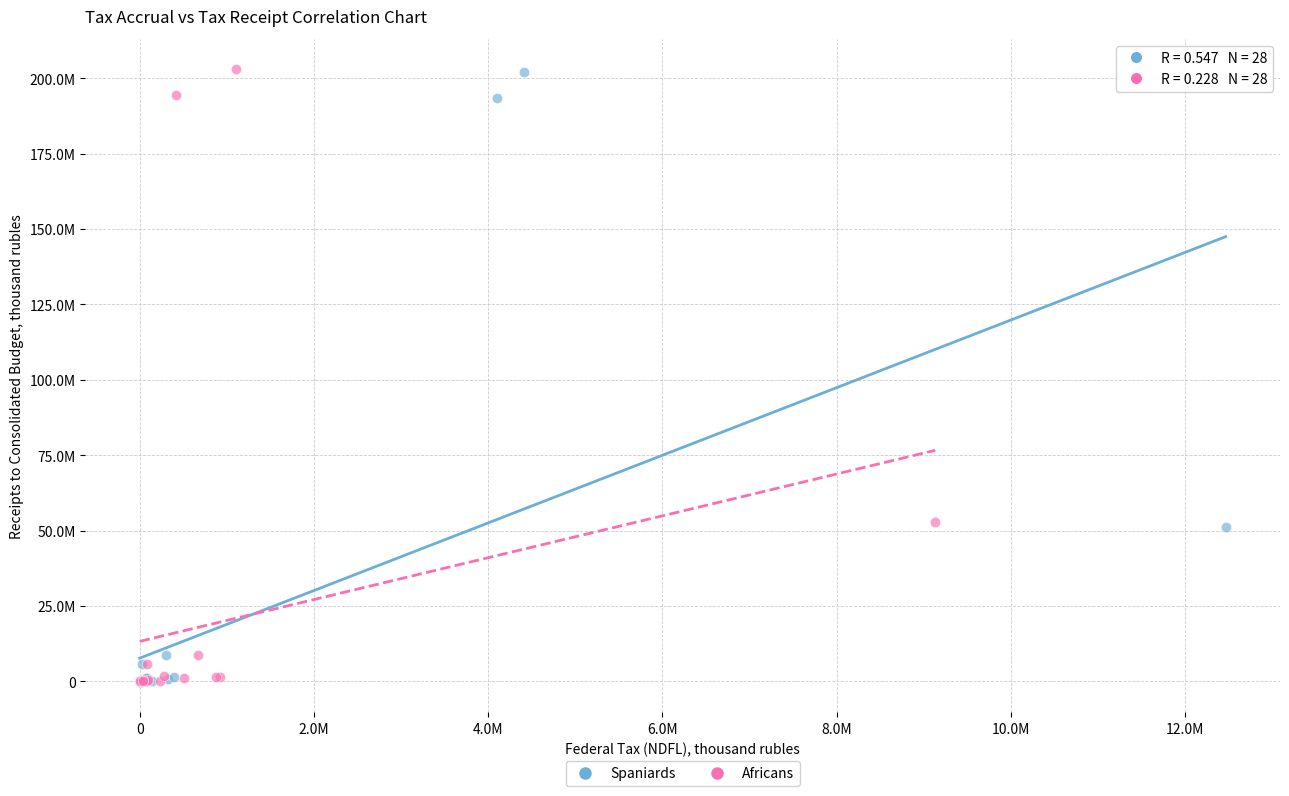

What are all the series names shown in the legend?

Spaniards, Africans